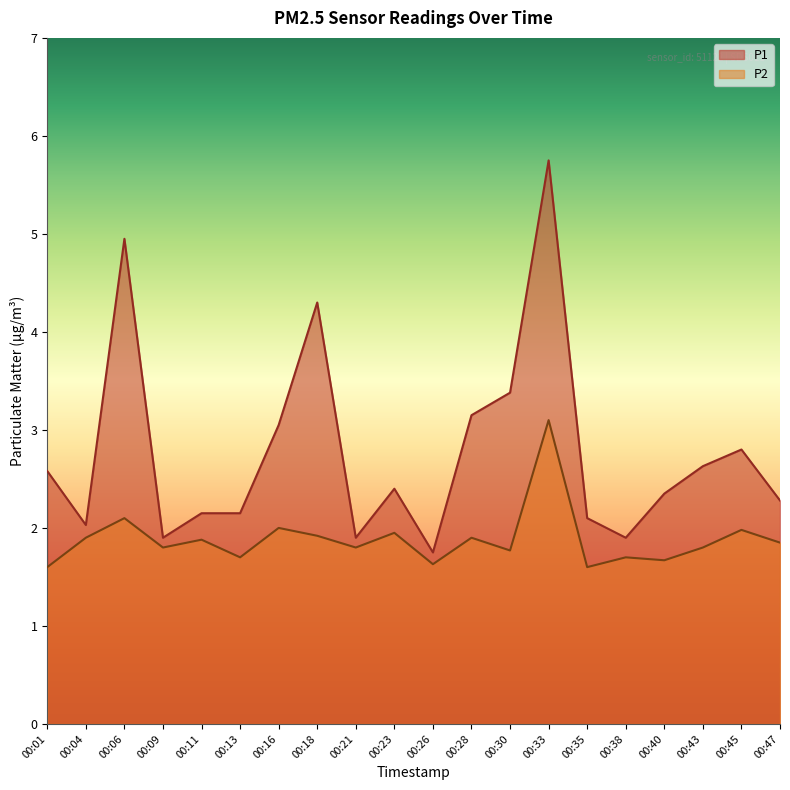

Which has a higher value, 00:43 or 00:06?

00:06